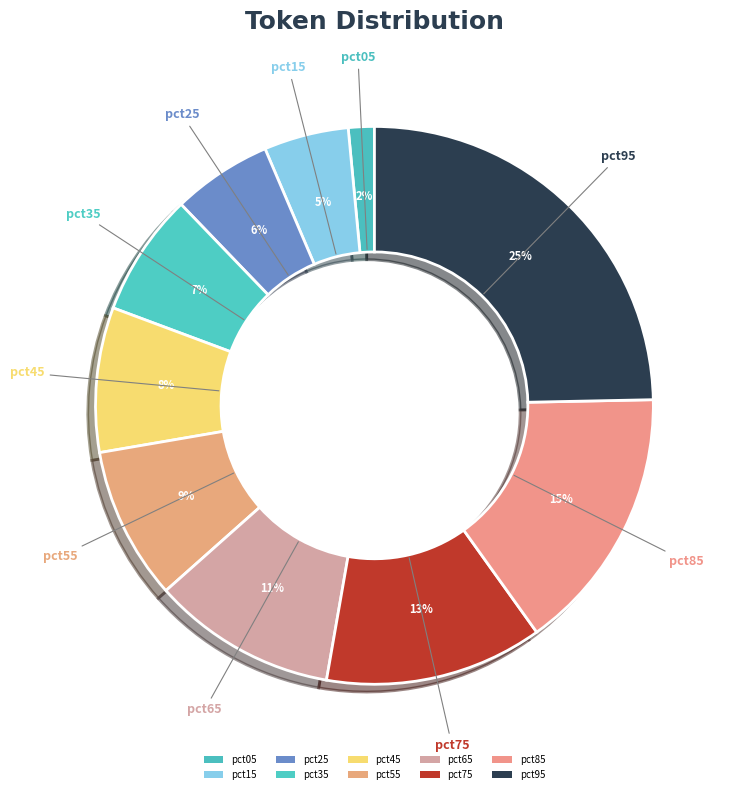

What is the change in value from pct25 to pct65?

+0.1